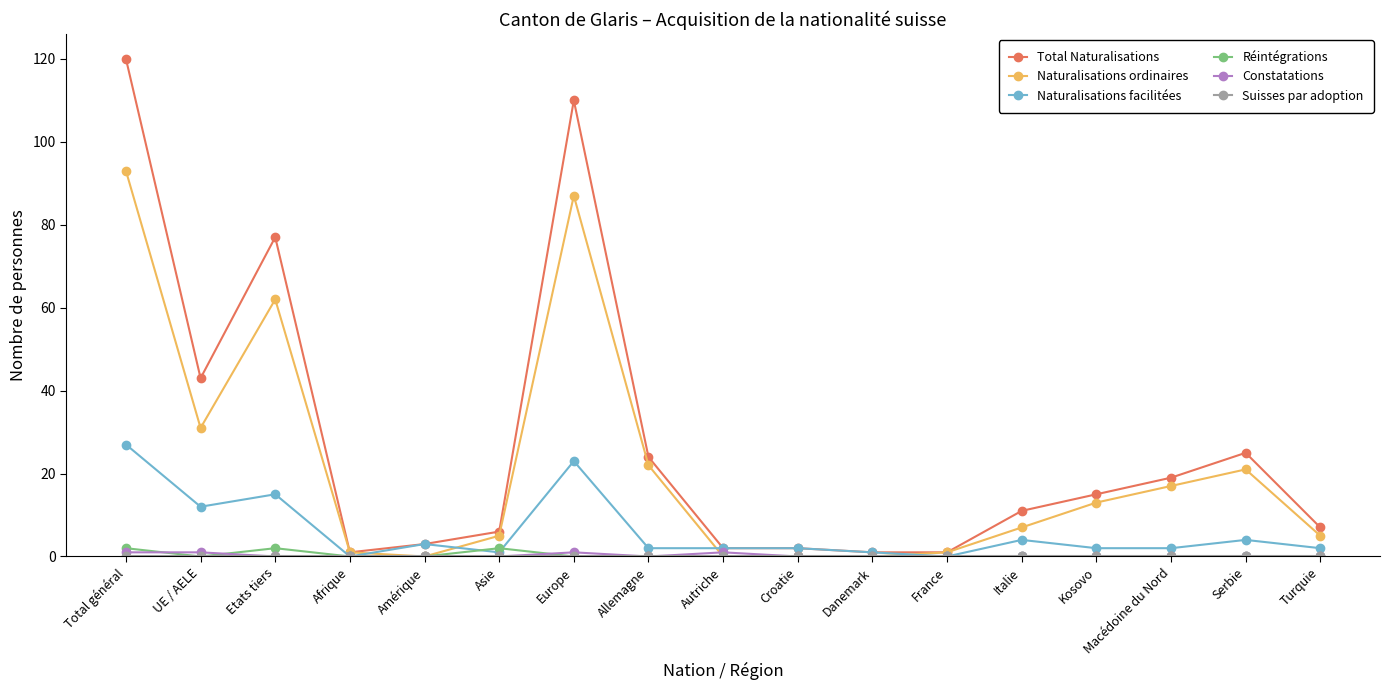

What is the sum of all Naturalisations facilitées values?

102